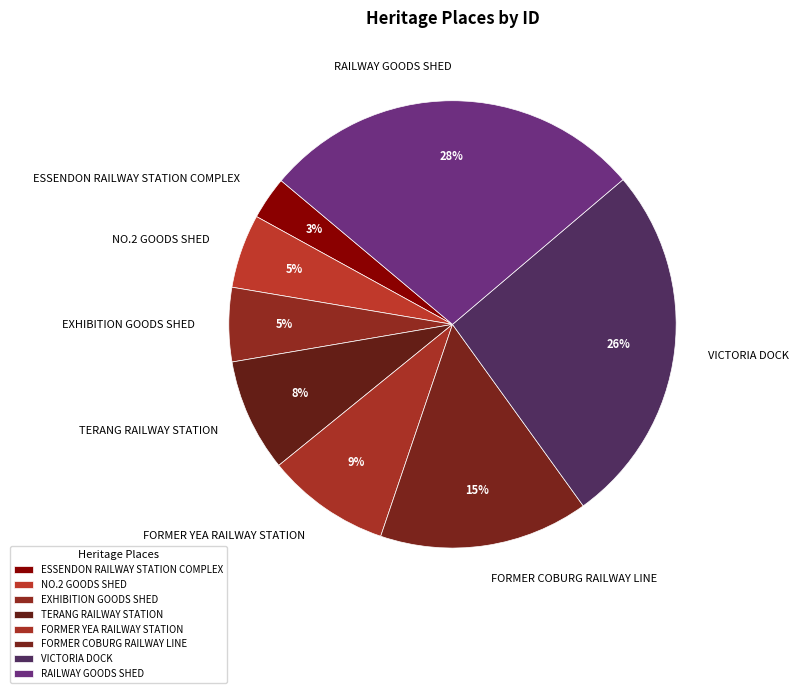

How many slices are in this pie chart?

8